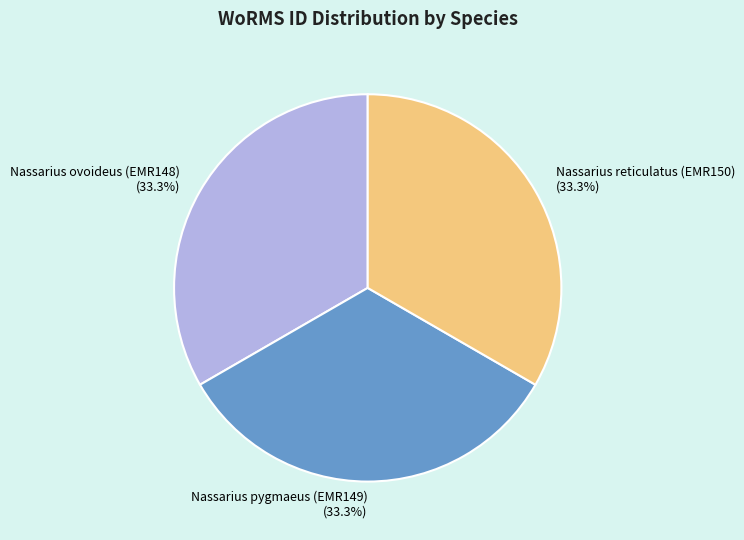

Is it true that Nassarius reticulatus (EMR150) is 25% of the pie?

False